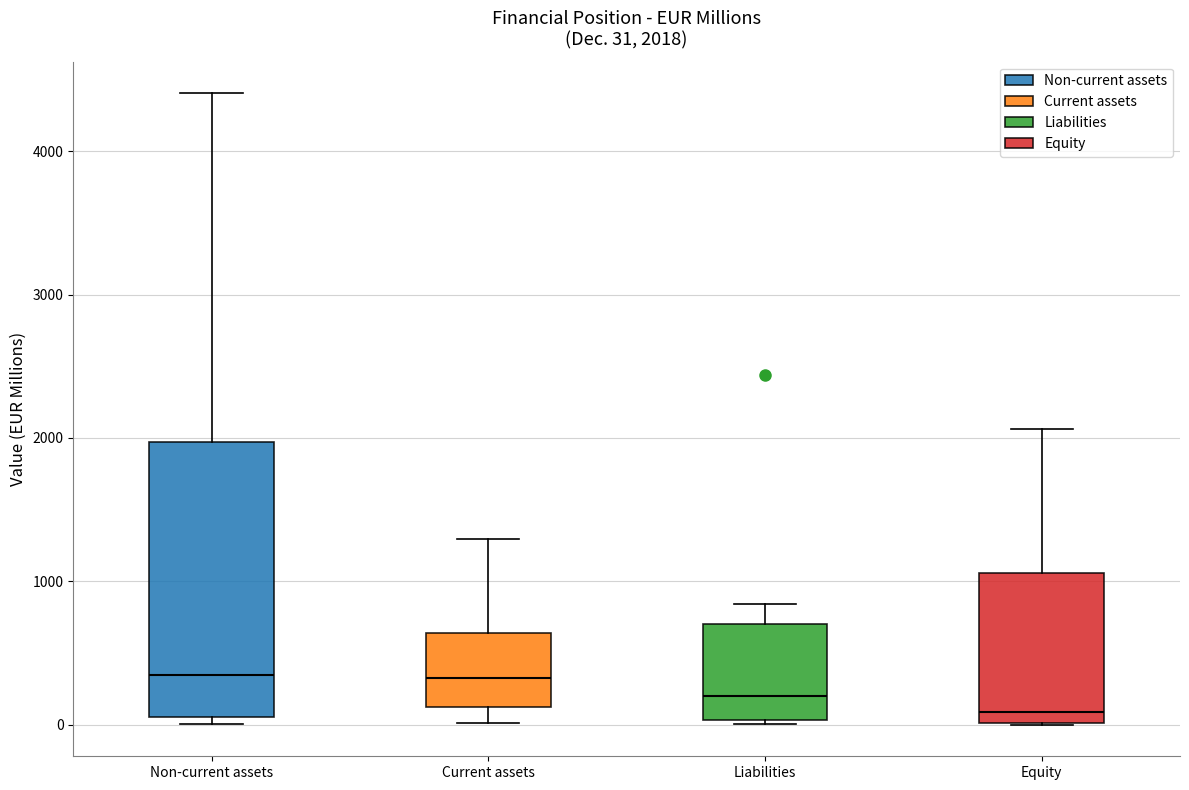

Comparing the boxes themselves (not the whiskers), which one is the tallest?

Non-current assets